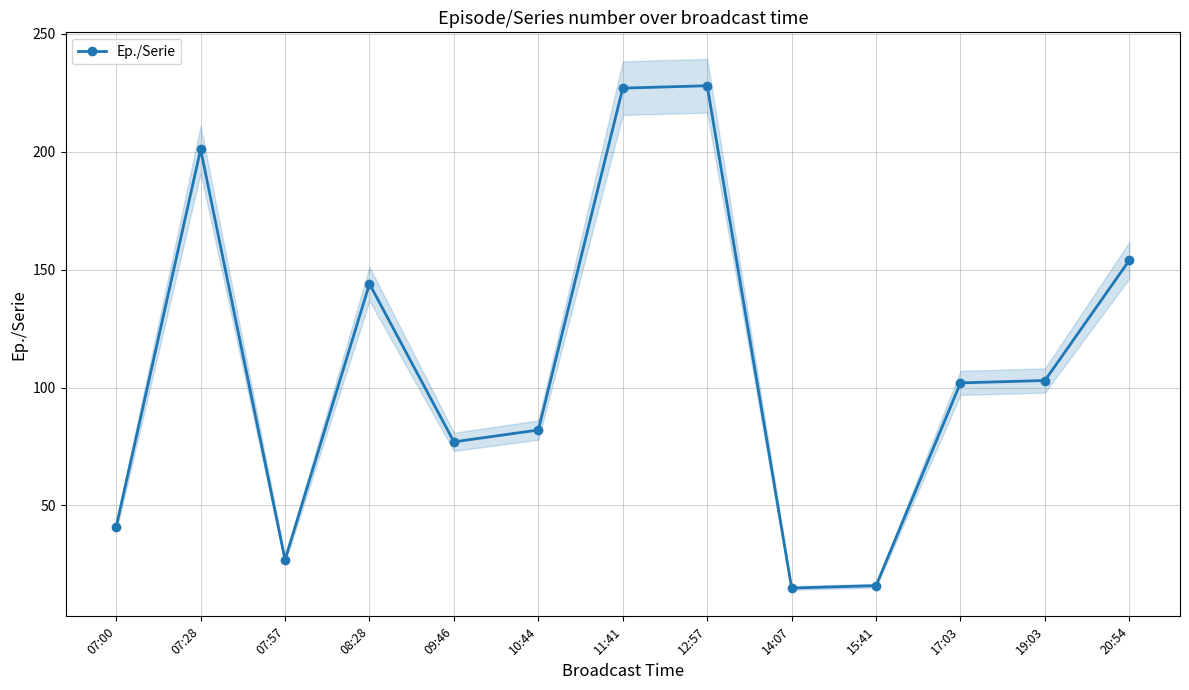

True or false: the data shows 27 at 07:57.

True